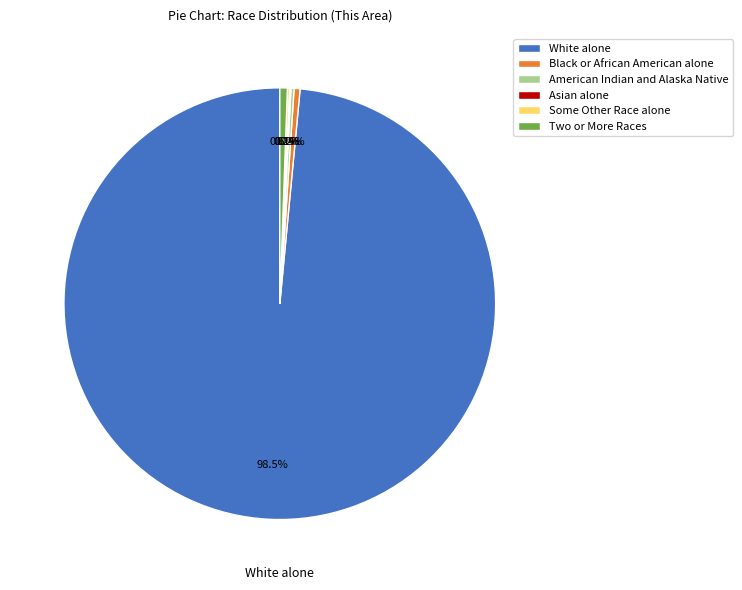

Do Two or More Races and White alone together represent more than half of the pie?

Yes